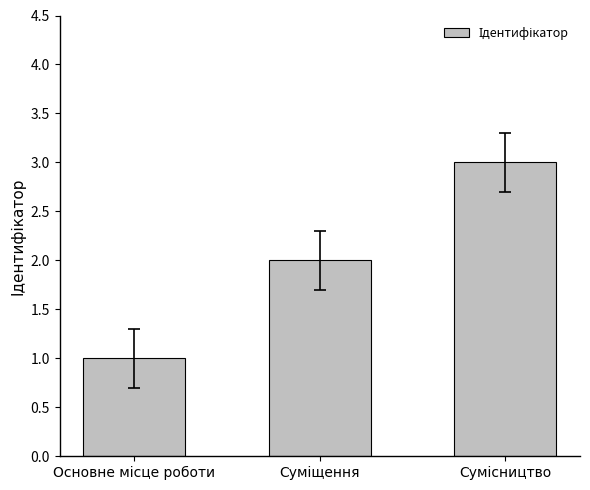

Reading right to left, what are all the values shown in this chart?

3	2	1